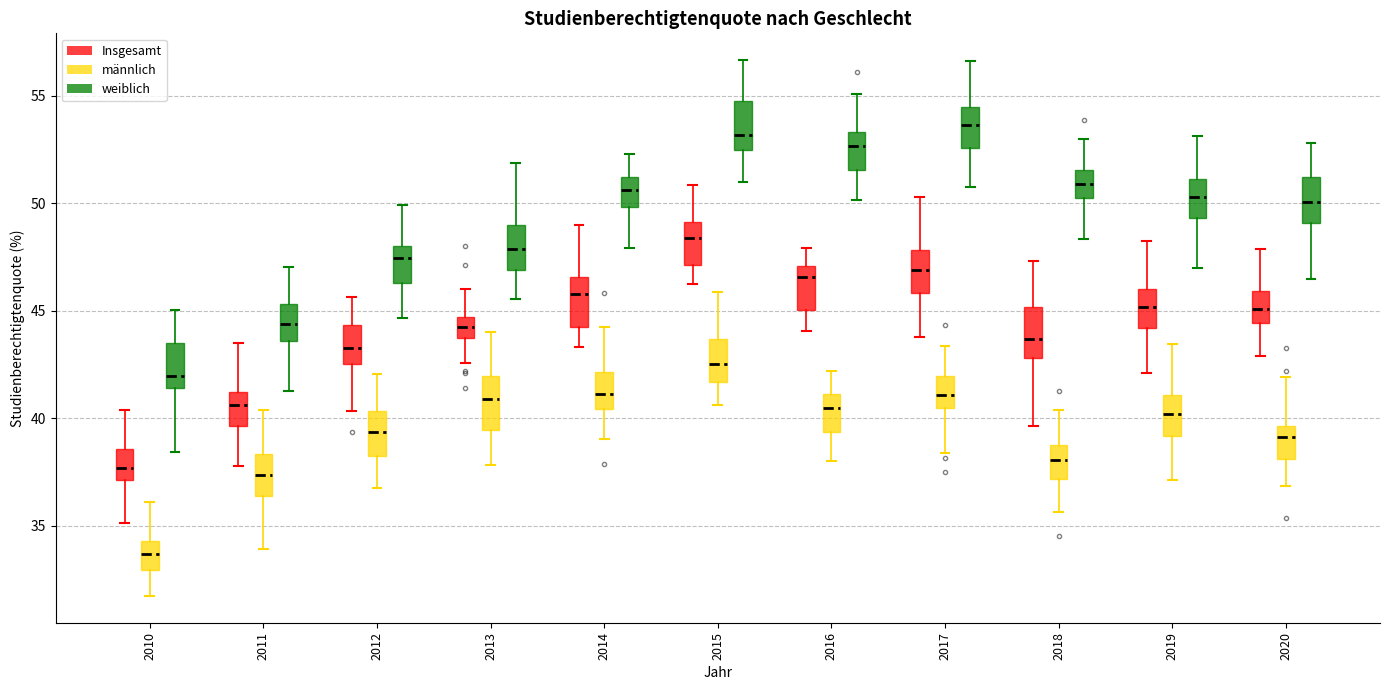

Where is the lower edge of the box for 2018 (weiblich) on the y-axis? The values are not printed on the chart, so give them approximately, as read against the axis.

50.0